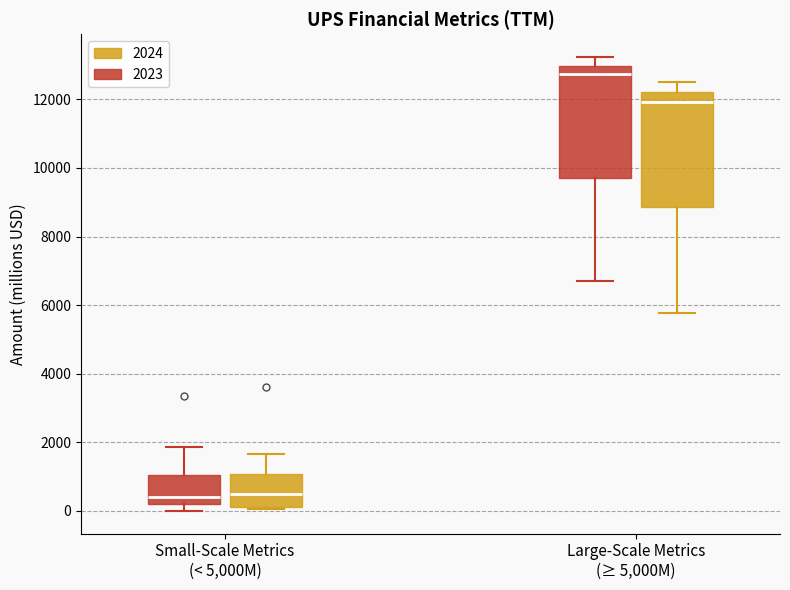

Where does the upper whisker of the box for Large-Scale Metrics (≥ 5,000M) (2024) end on the y-axis? The values are not printed on the chart, so give them approximately, as read against the axis.

12600